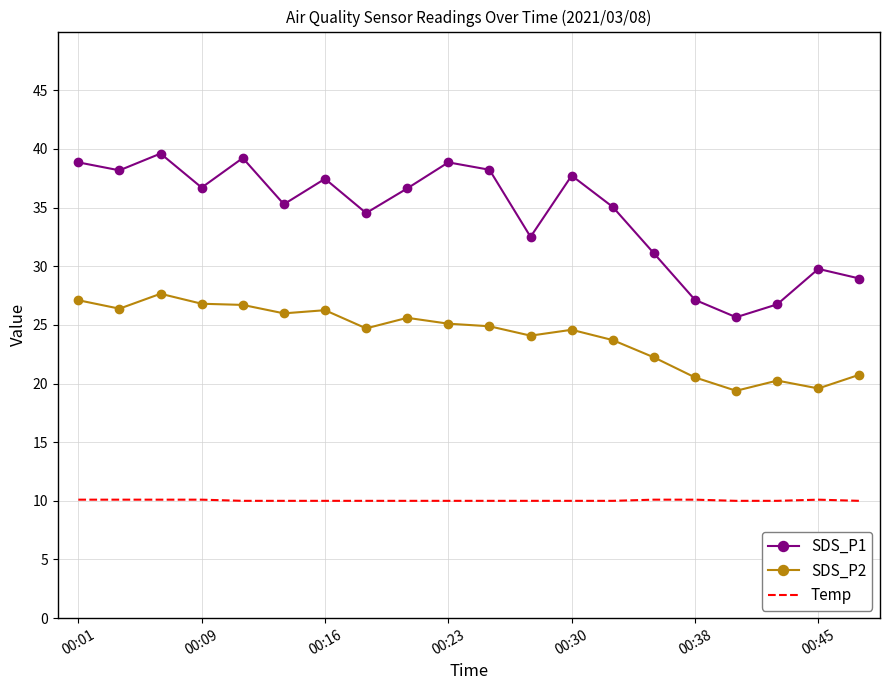

What is the maximum value shown in the chart?

39.6